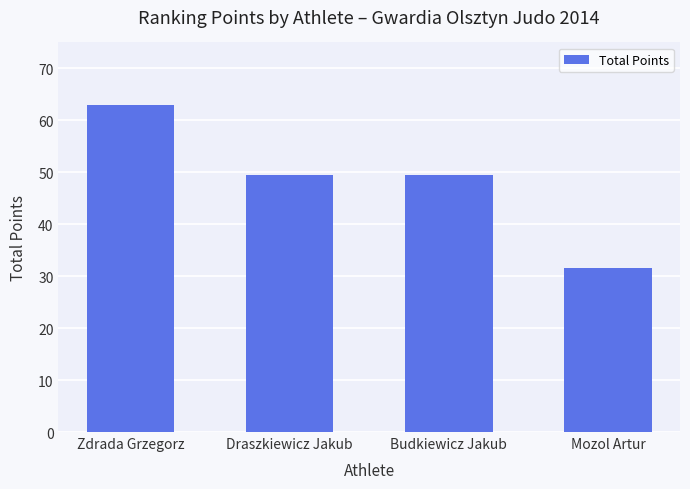

What is the difference between the maximum and second lowest values?

13.5